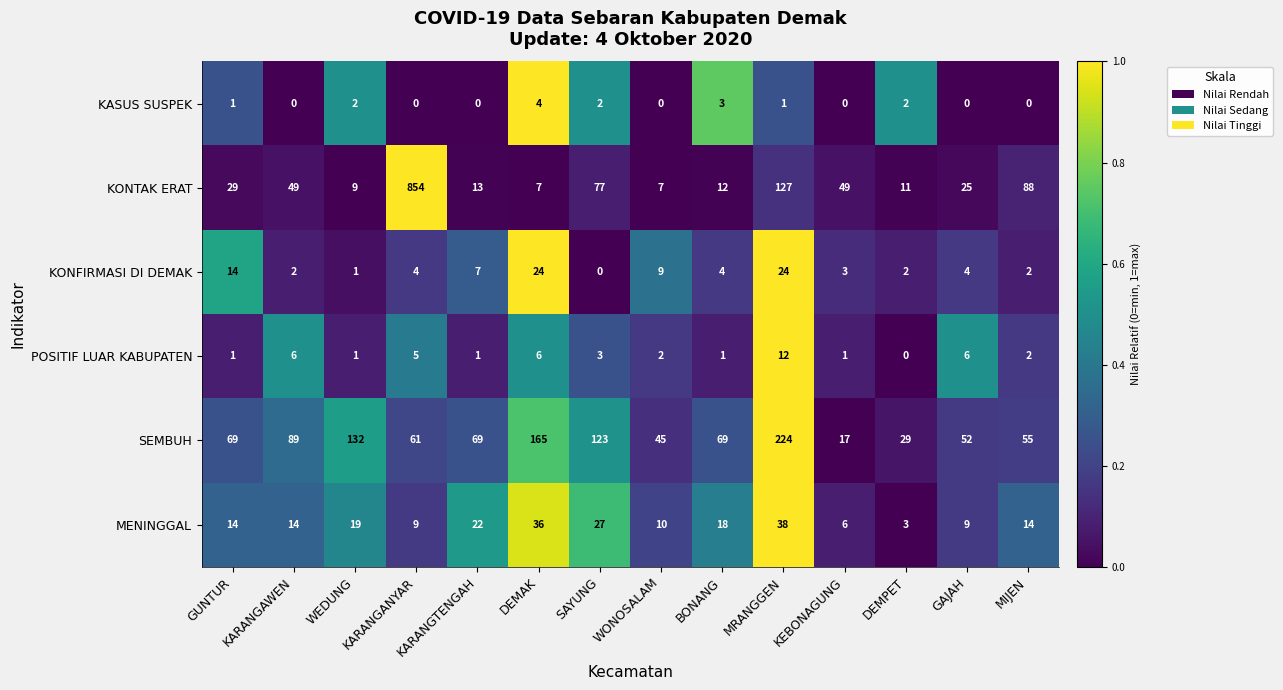

The KONFIRMASI DI DEMAK series shows 4 at GAJAH. True or false?

True